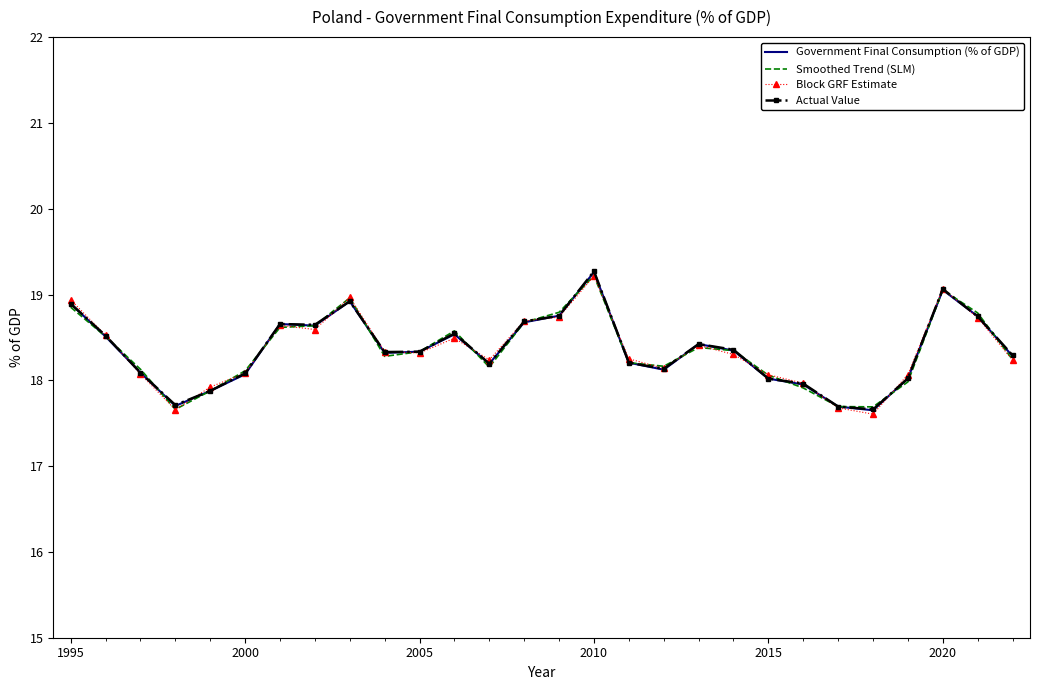

What is the smallest value displayed?

17.6